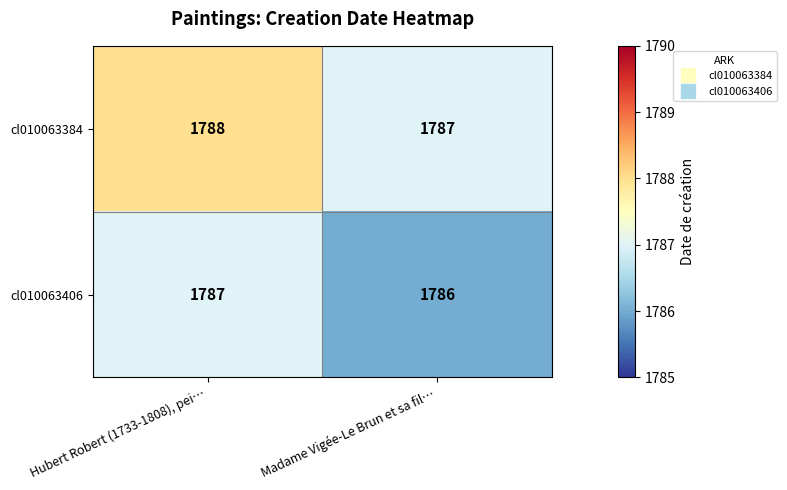

How many categories are shown in the chart?

2